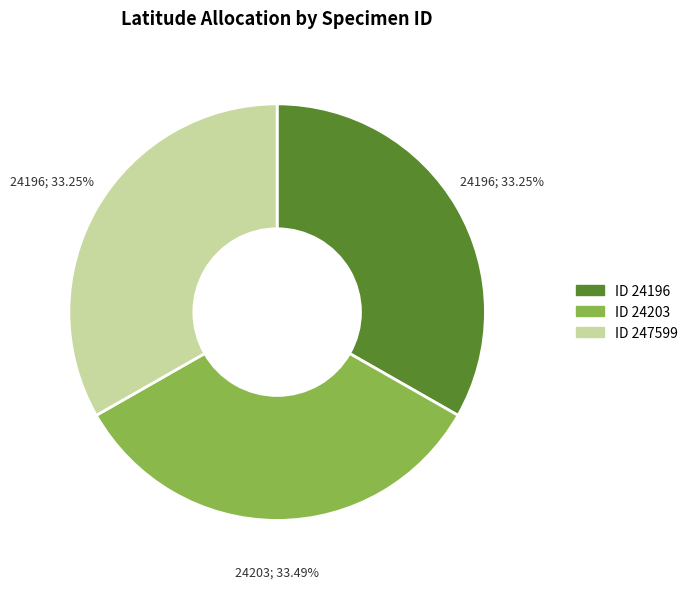

Count the number of slices in the pie.

3